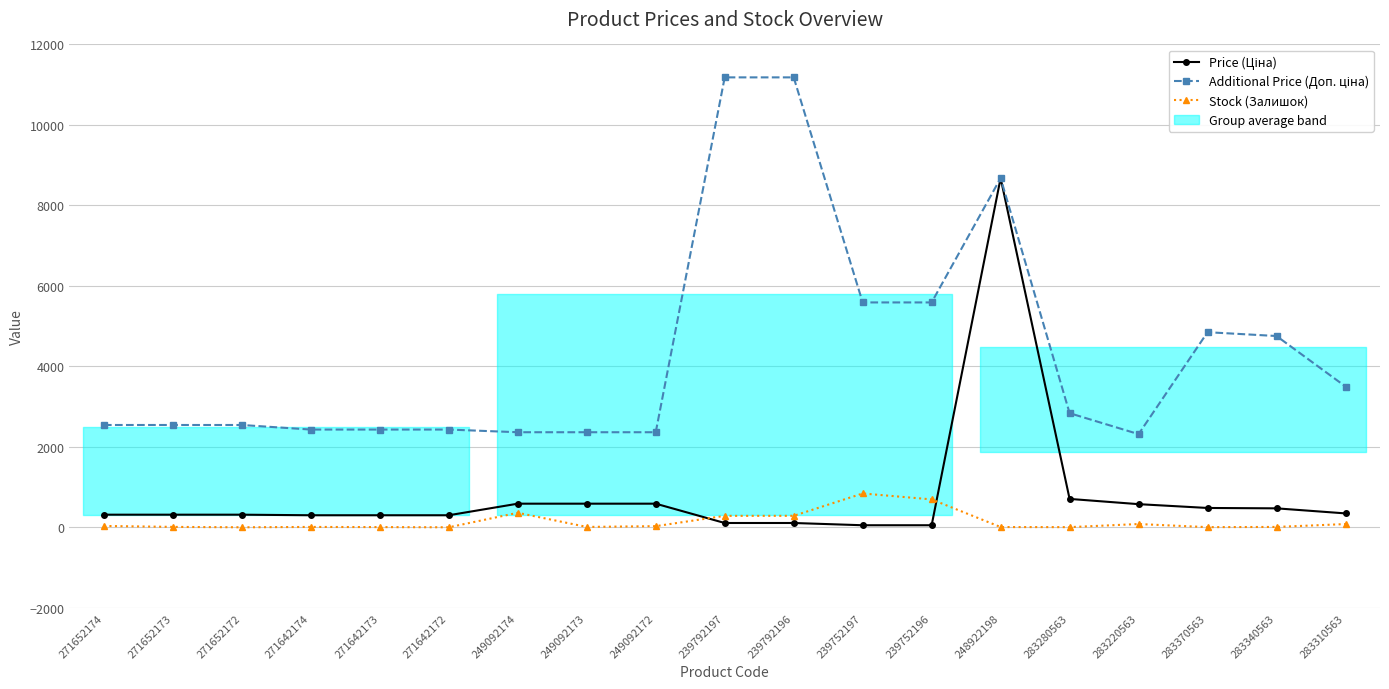

Does the chart have visible grid lines?

Yes